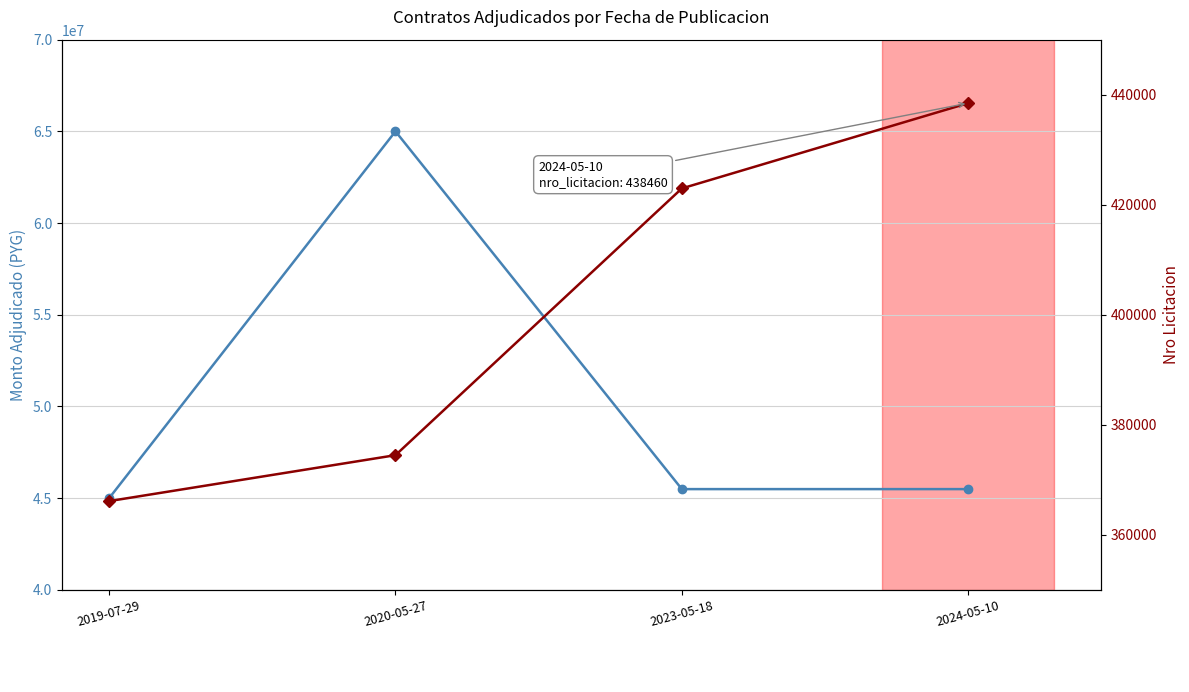

What is the average value of the nro_licitacion series?

400510